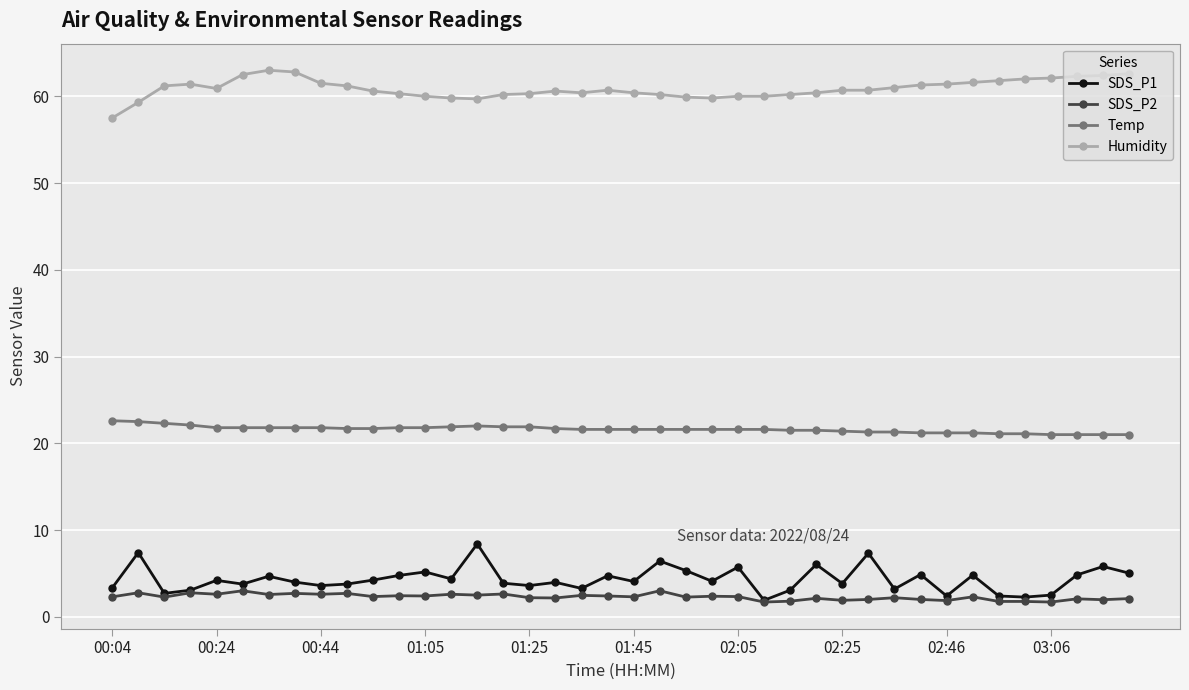

True or false: SDS_P1 has more than 0 interior local peaks.

True